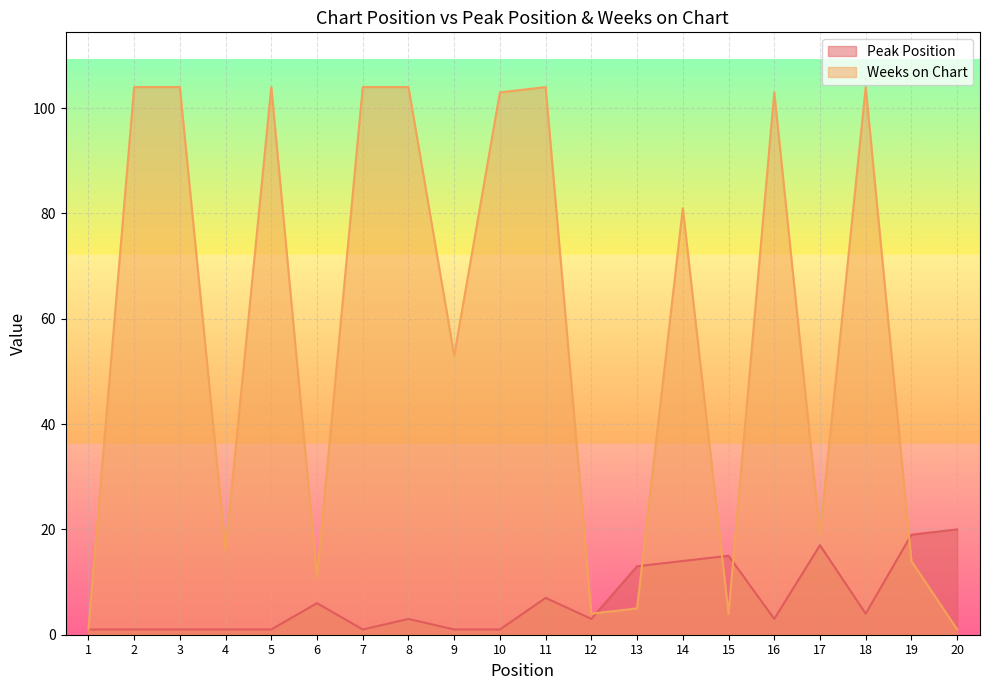

Rank the series at 6 from lowest to highest value.

Peak Position, Weeks on Chart